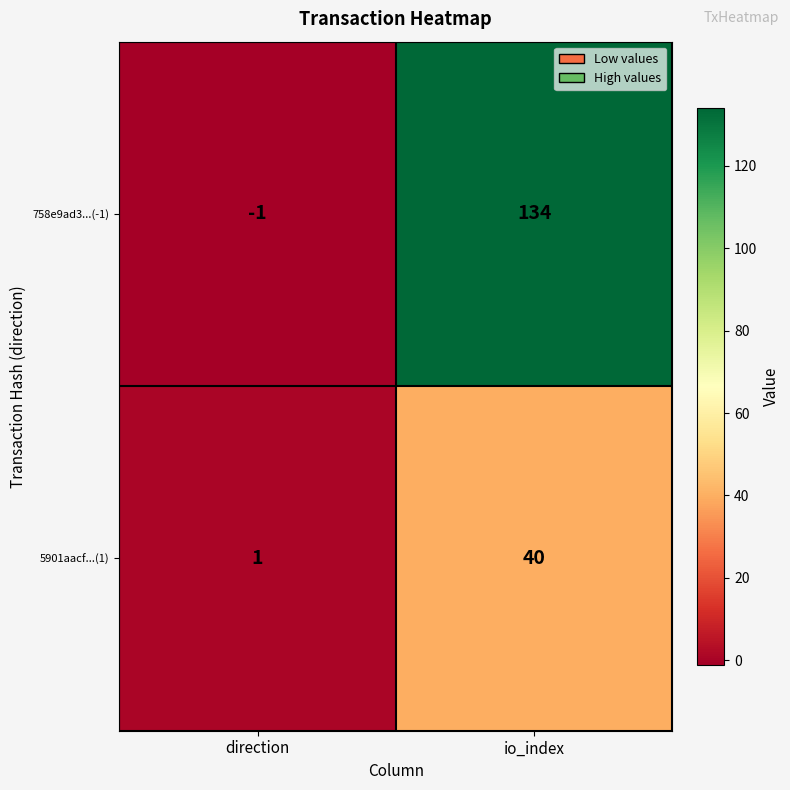

Is it true that 5901aacf...(1) equals 40 at io_index?

True